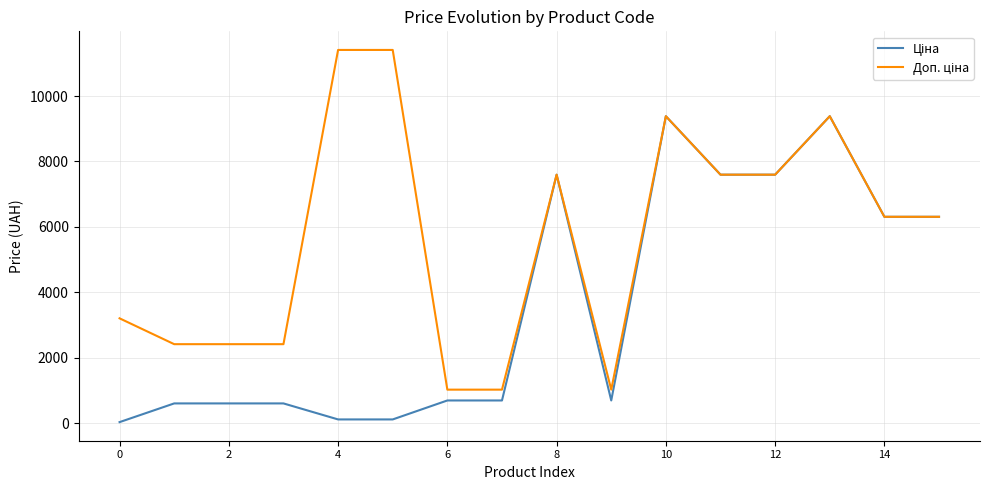

What is the greatest value displayed?

11410.0